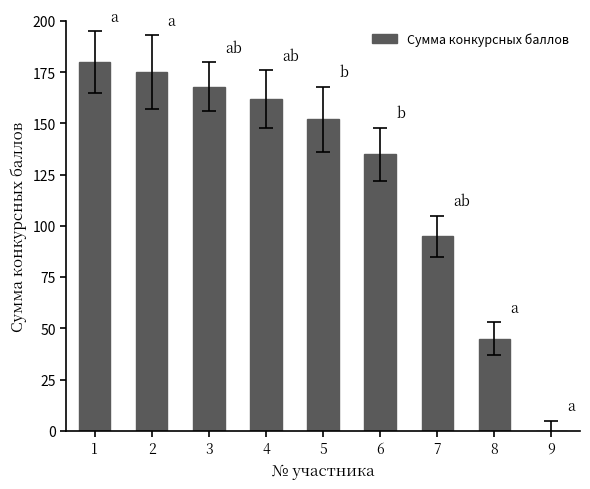

The chart shows a value of 135 at 6. True or false?

True